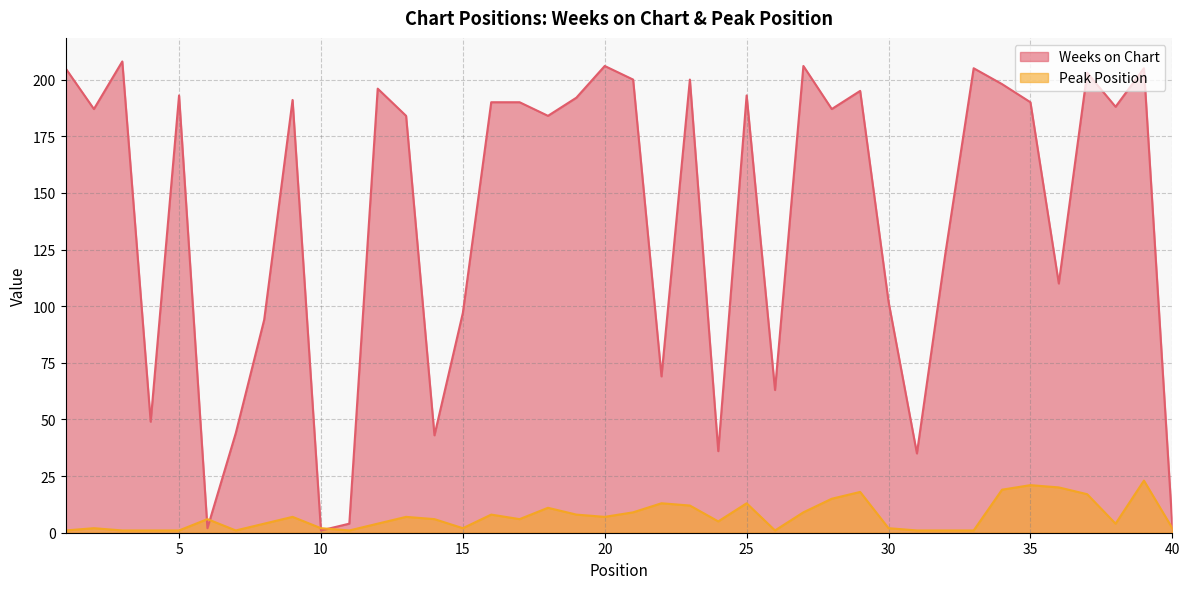

At which label is Peak Position closest to 12?

23